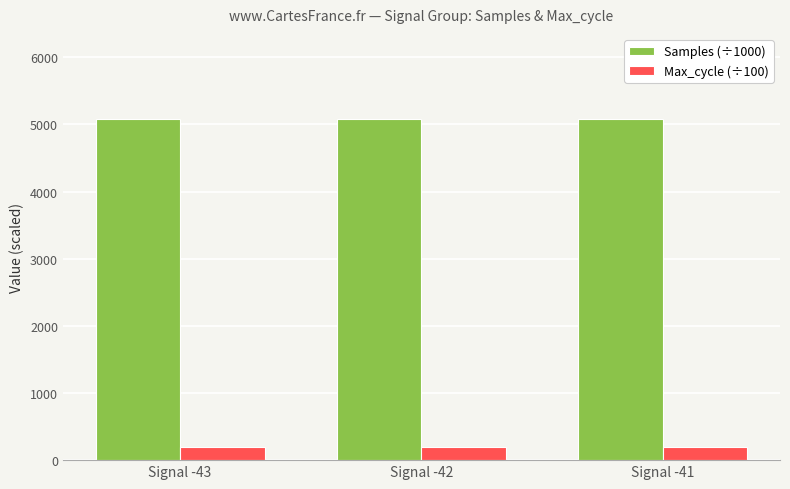

Rank the series by their average value, from highest to lowest.

Samples (÷1000), Max_cycle (÷100)